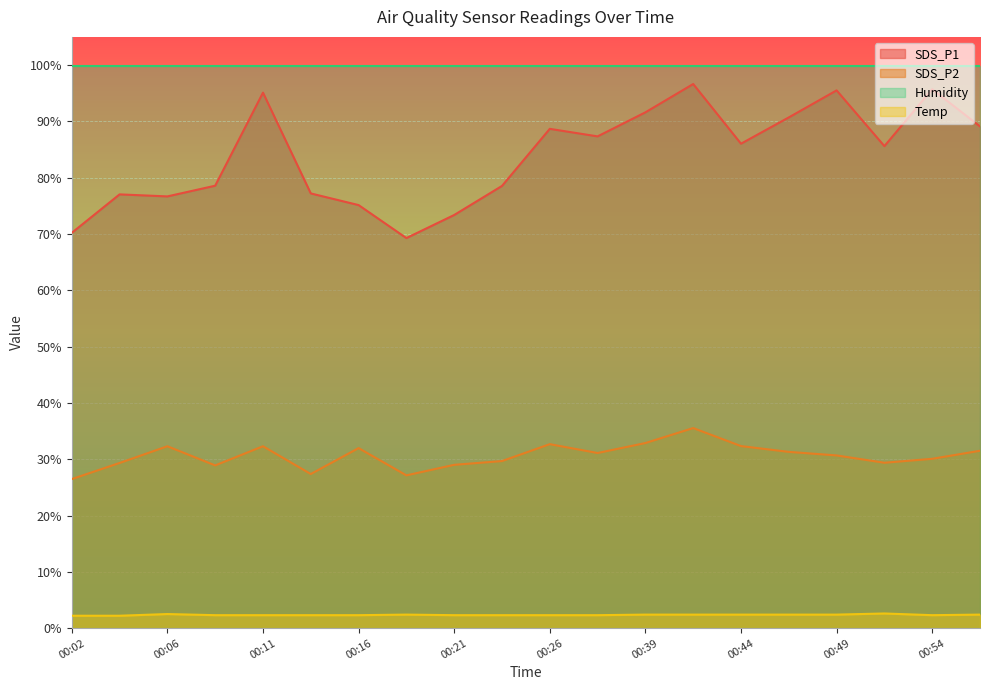

How many lines are shown in the chart?

4